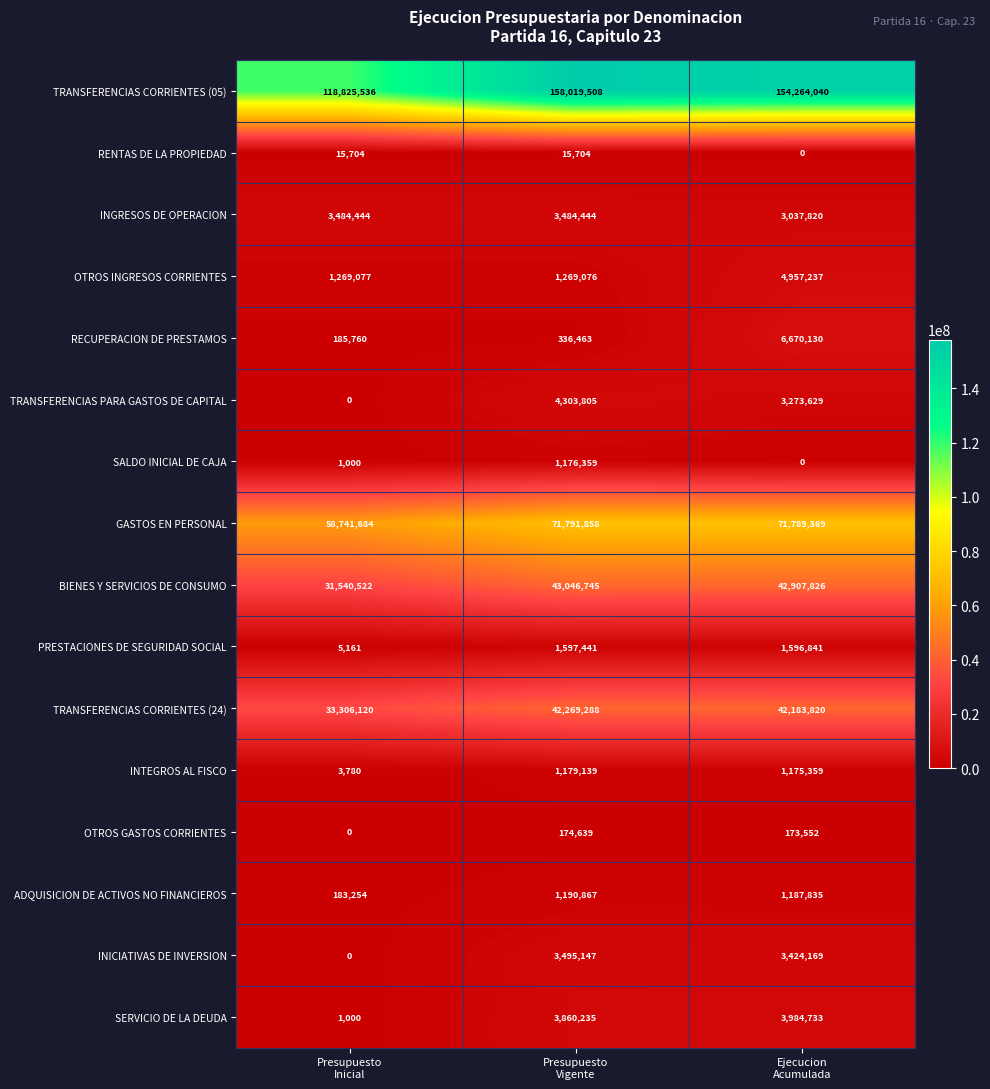

At how many categories does at least one series exceed 35447833?

3